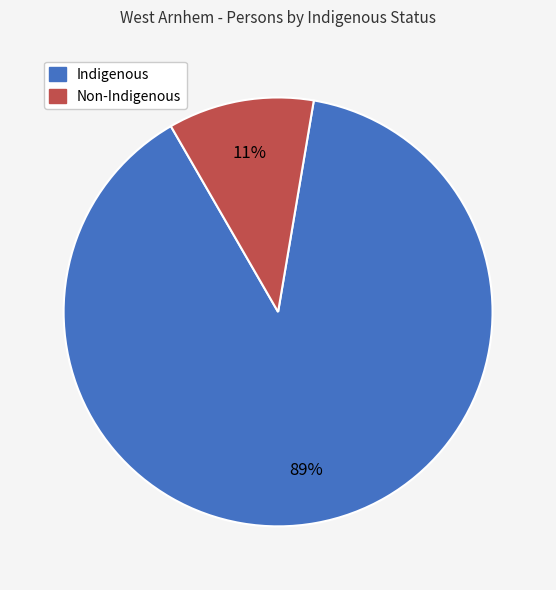

True or false: Non-Indigenous accounts for 1% of the total.

False